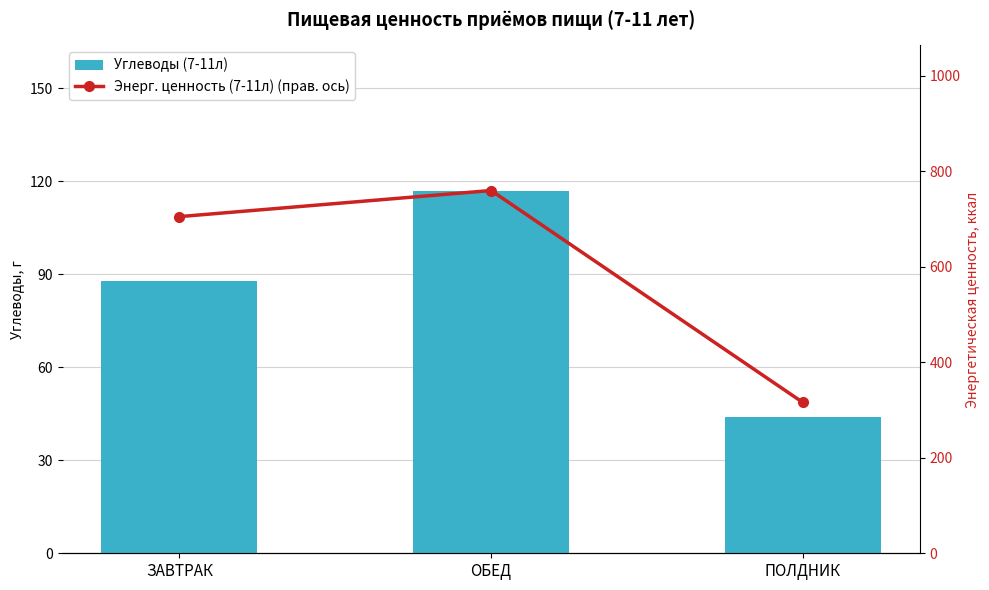

What is the label of the 3rd bar from the right?

ЗАВТРАК